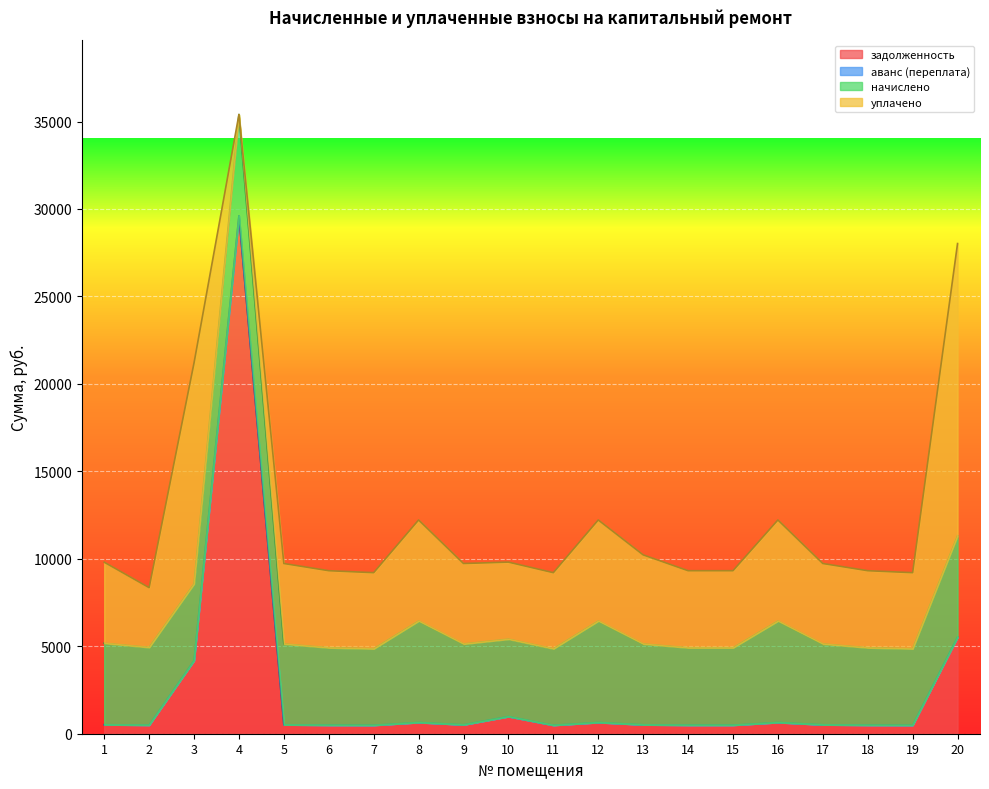

At 8, list the series in order from largest to smallest.

начислено, уплачено, задолженность, аванс (переплата)